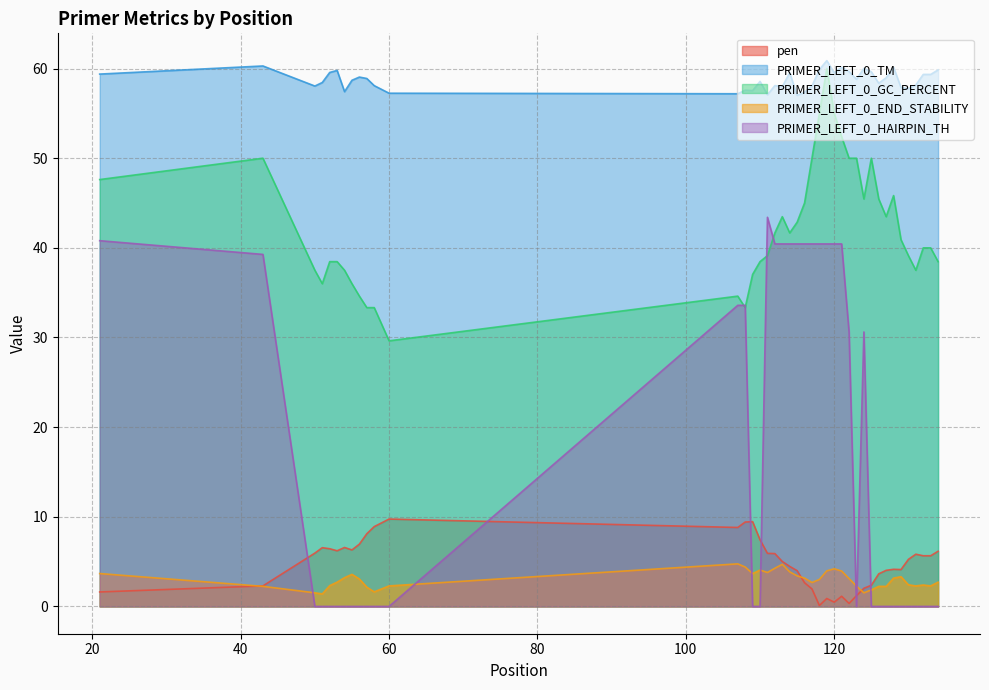

At which category does PRIMER_LEFT_0_END_STABILITY reach its first local valley?

51